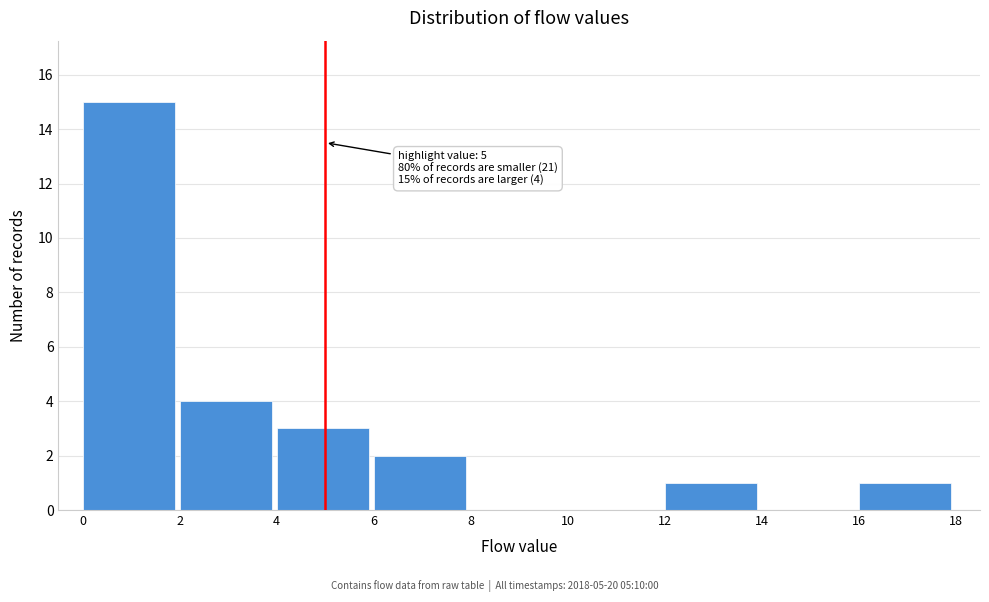

Over which range of the x-axis is the bar tallest?

0 to 2